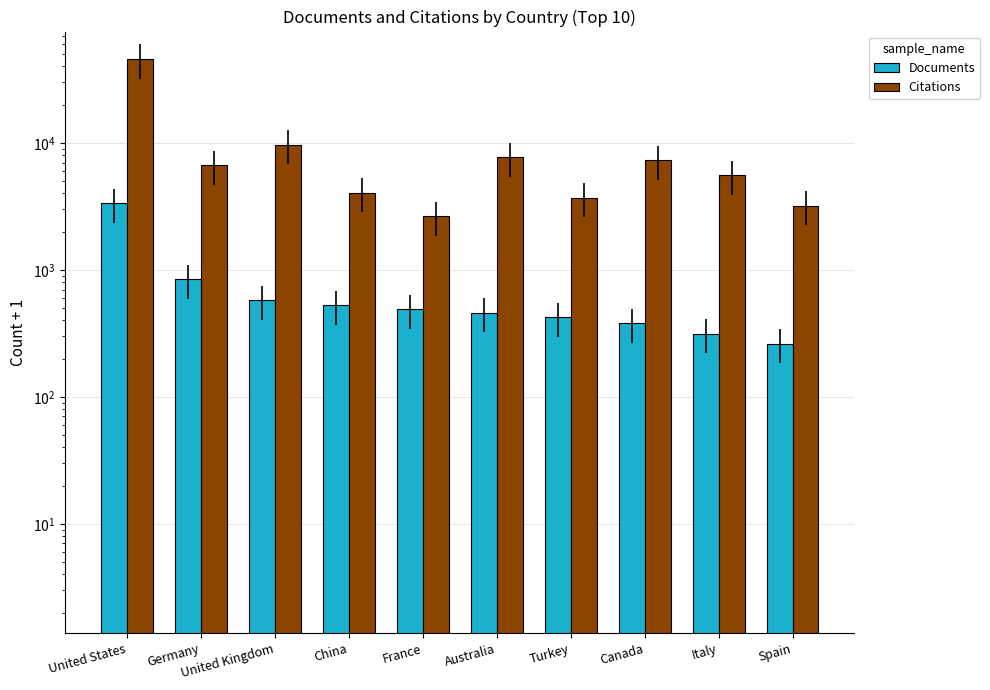

What is the total value across all series at Spain?

3458